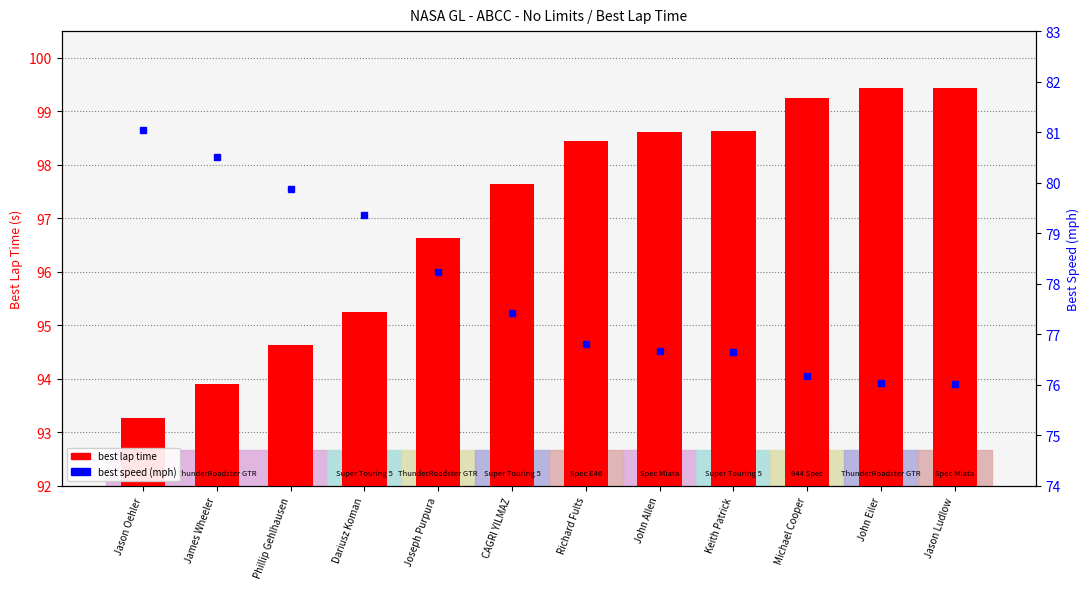

Which series has the largest range (max minus min)?

best lap time